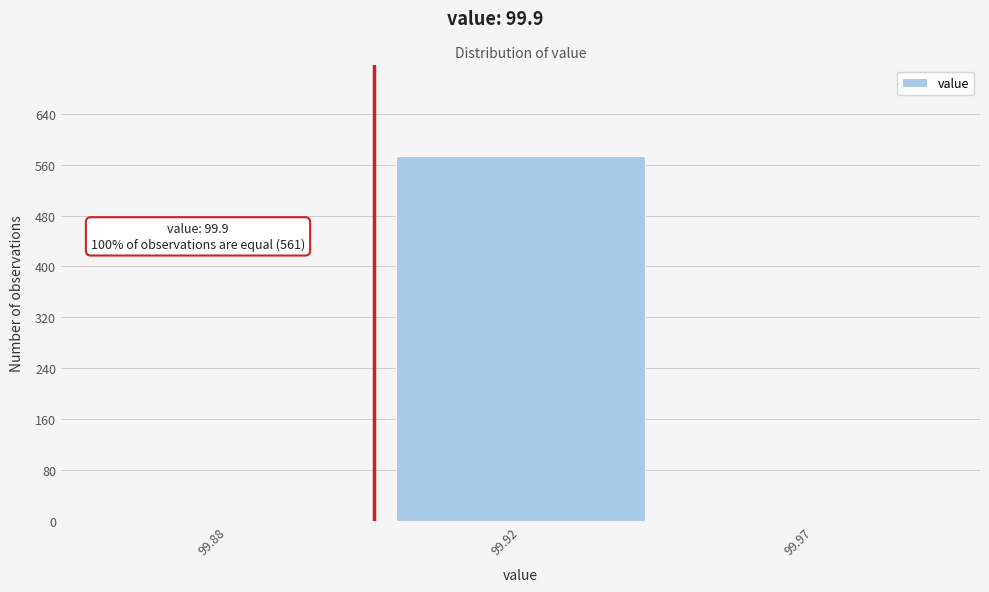

Reading left to right, transcribe all the data shown in this chart.

99.88=0	99.92=573	99.97=0